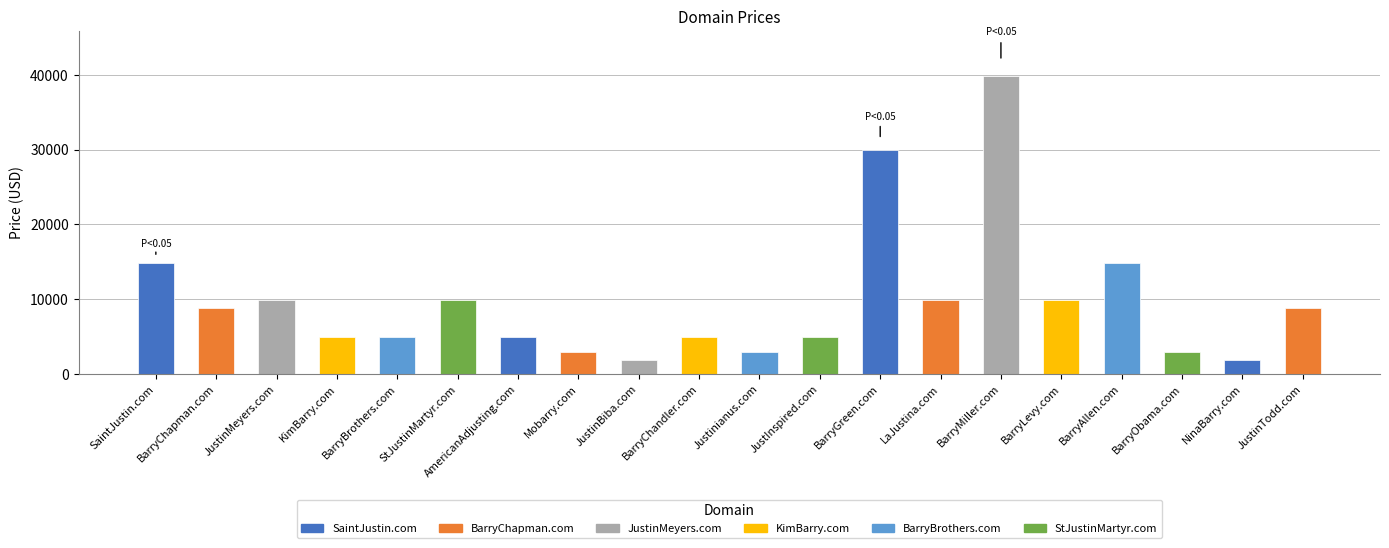

What is the value of the 1st bar from the left?

14888